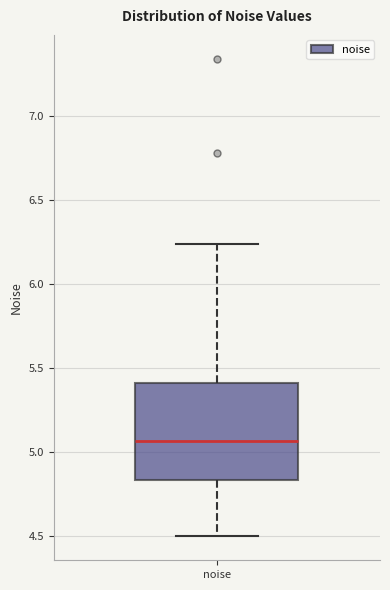

Where does the median line of the box for noise sit on the y-axis? The values are not printed on the chart, so give them approximately, as read against the axis.

5.05